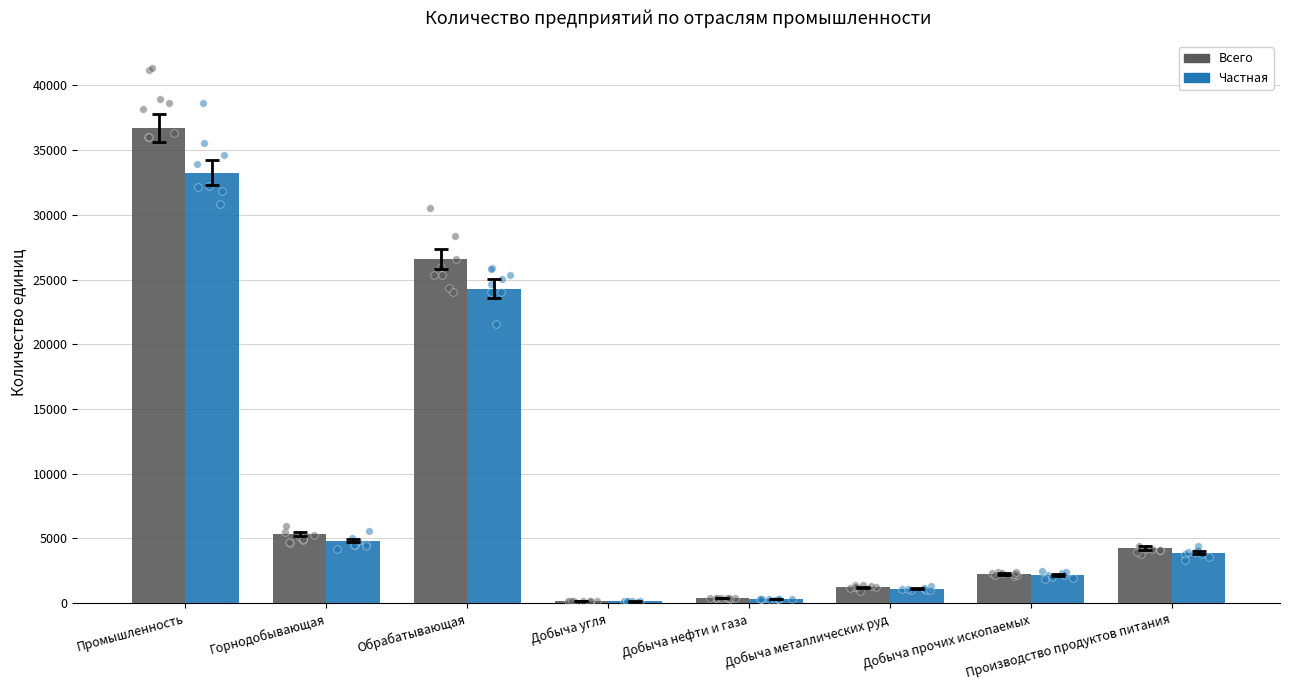

Which series has the largest Y range (max minus min)?

Всего